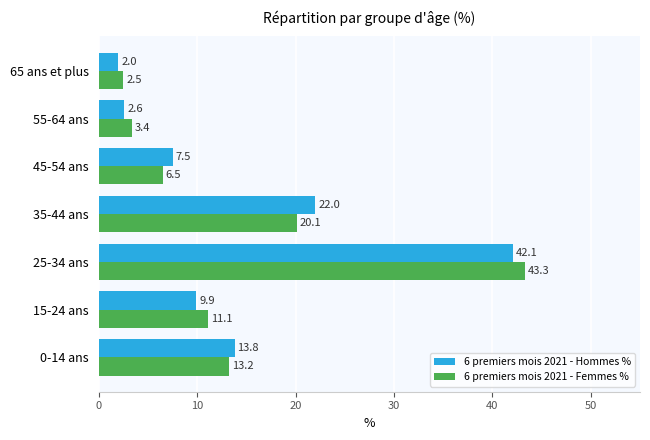

Which label corresponds to the largest value in the chart?

25-34 ans